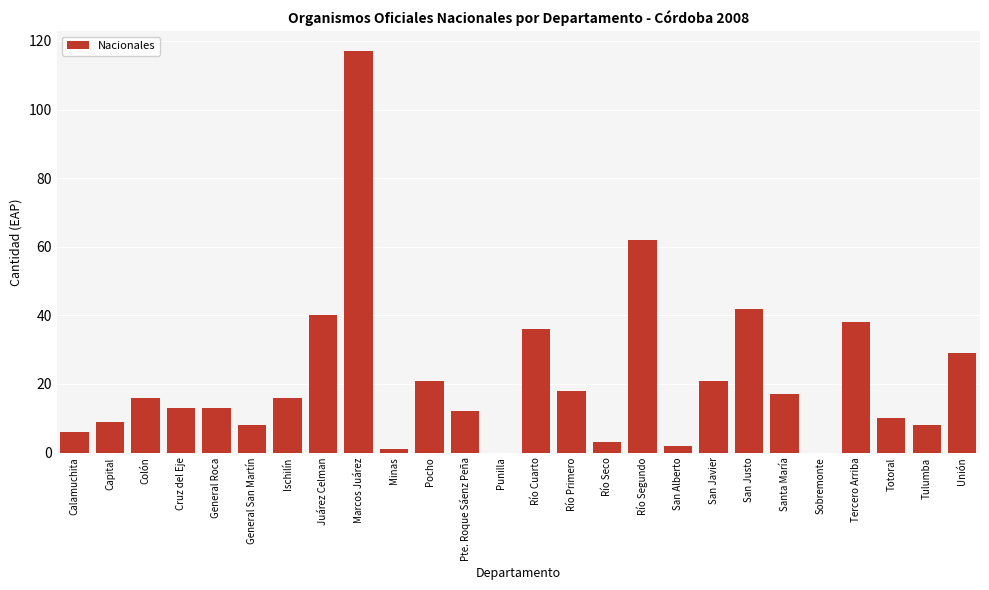

Reading left to right, transcribe all the data shown in this chart.

Calamuchita=6	Capital=9	Colón=16	Cruz del Eje=13	General Roca=13	General San Martín=8	Ischilín=16	Juárez Celman=40	Marcos Juárez=117	Minas=1	Pocho=21	Pte. Roque Sáenz Peña=12	Punilla=0	Río Cuarto=36	Río Primero=18	Río Seco=3	Río Segundo=62	San Alberto=2	San Javier=21	San Justo=42	Santa María=17	Sobremonte=0	Tercero Arriba=38	Totoral=10	Tulumba=8	Unión=29